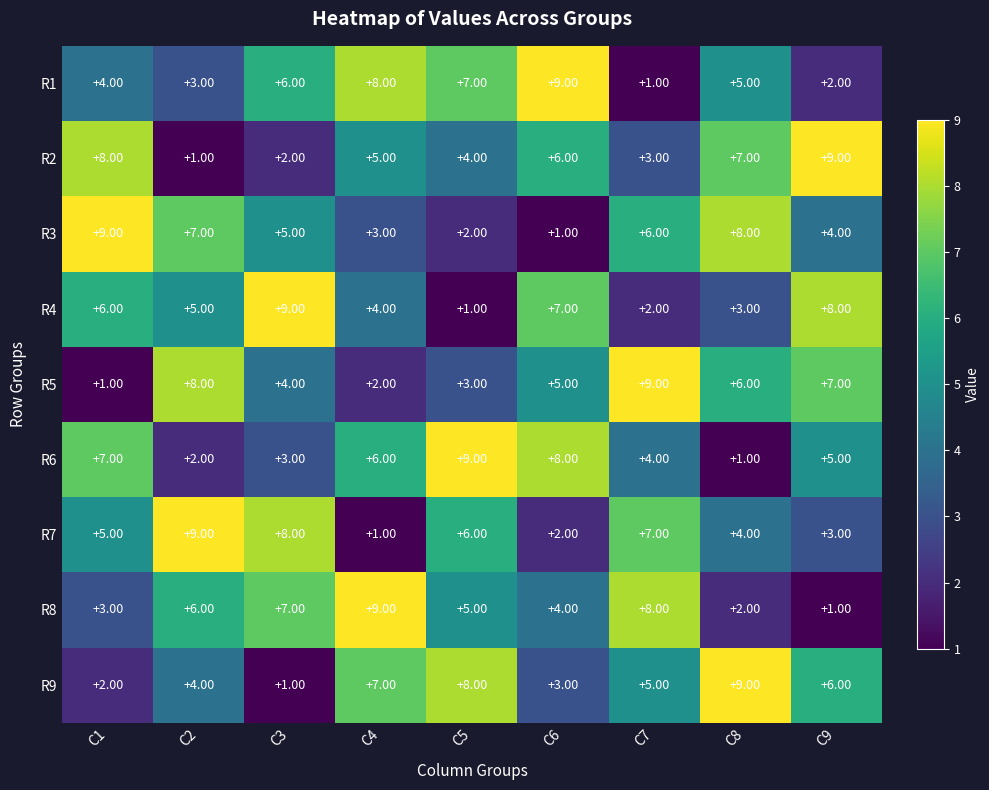

What is the total value across all series at C9?

45